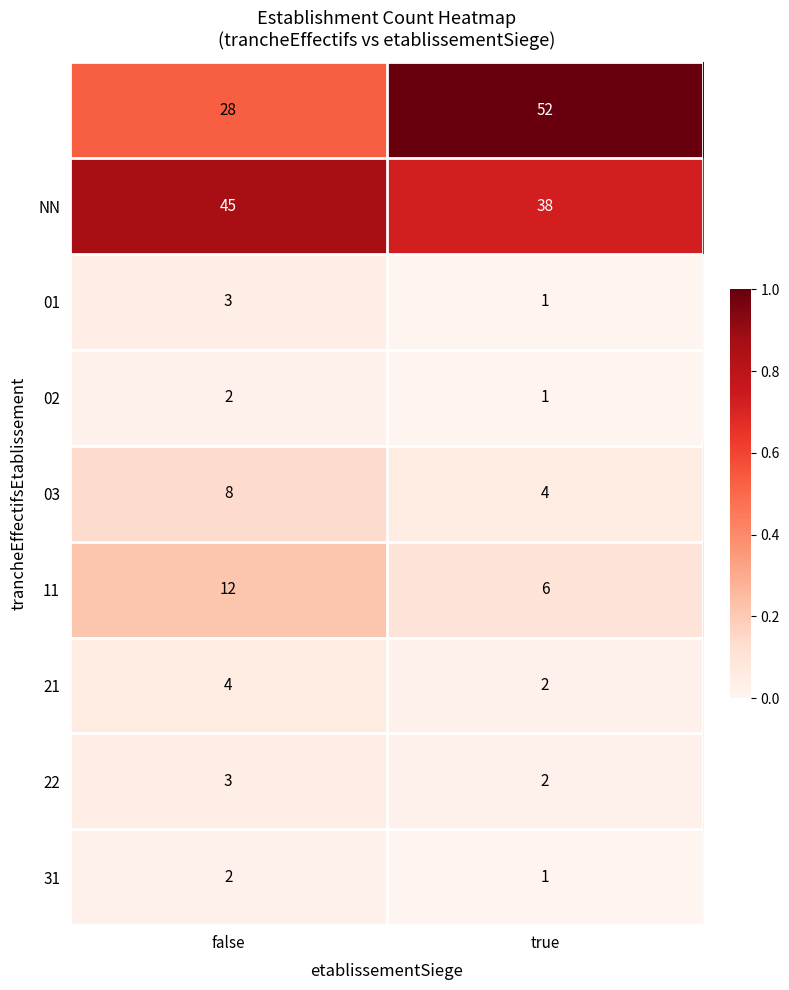

What is the spread (max minus min) of values at true?

51